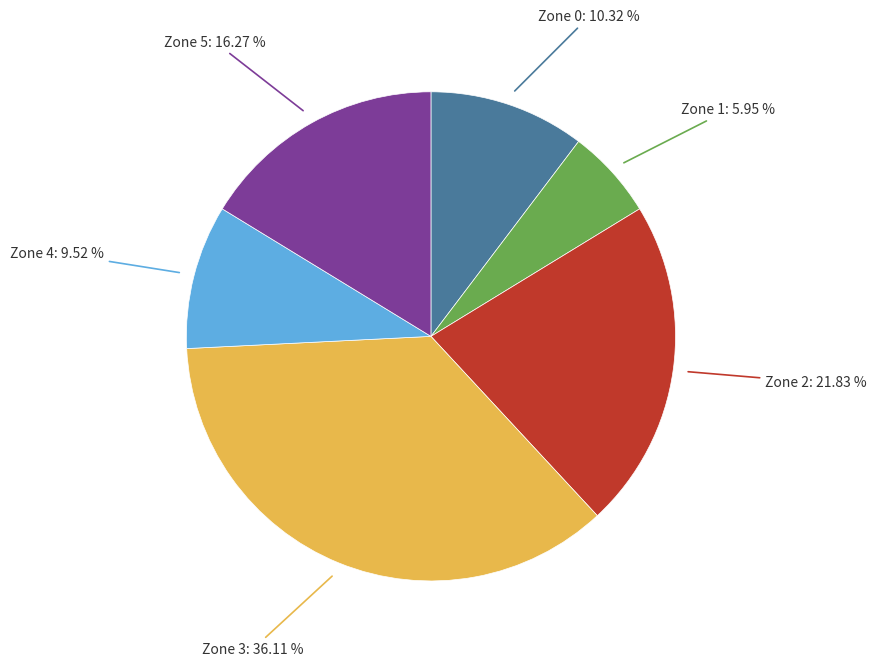

Does any single category account for the majority?

No